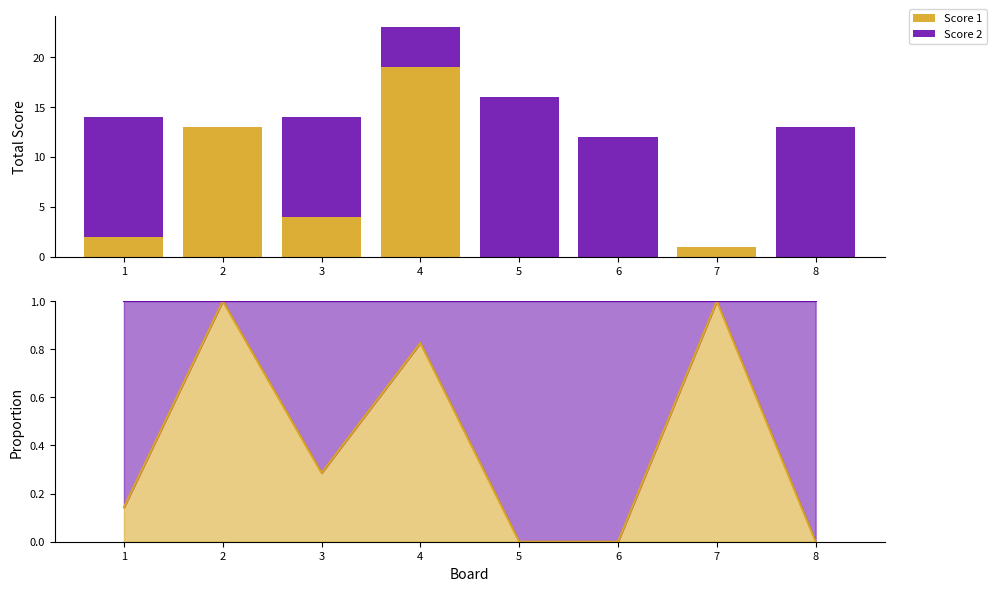

What is the difference between the maximum and second lowest values in the Score 1 series?

19